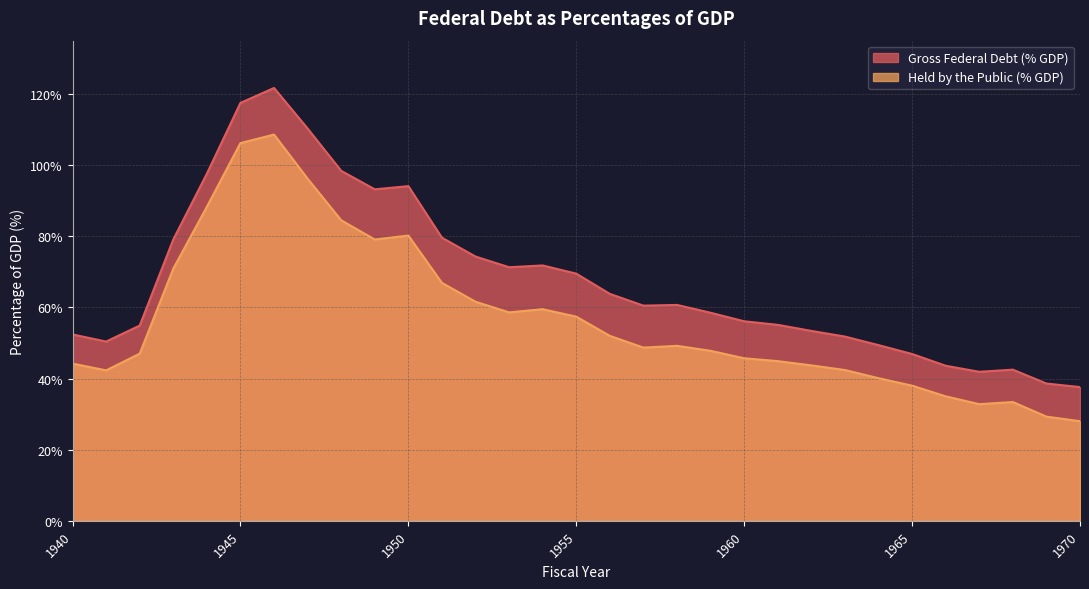

What are all the series names shown in the legend?

Gross Federal Debt (% GDP), Held by the Public (% GDP)